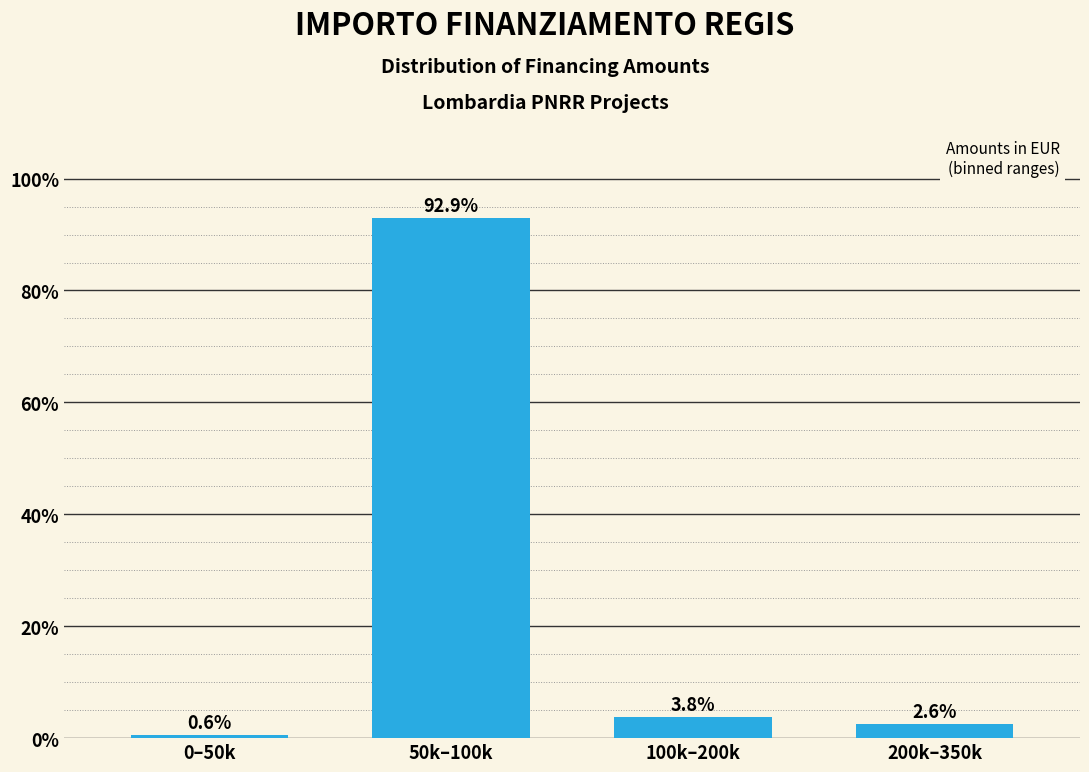

Reading left to right, list all the values displayed in this chart.

0.6	92.9	3.8	2.6